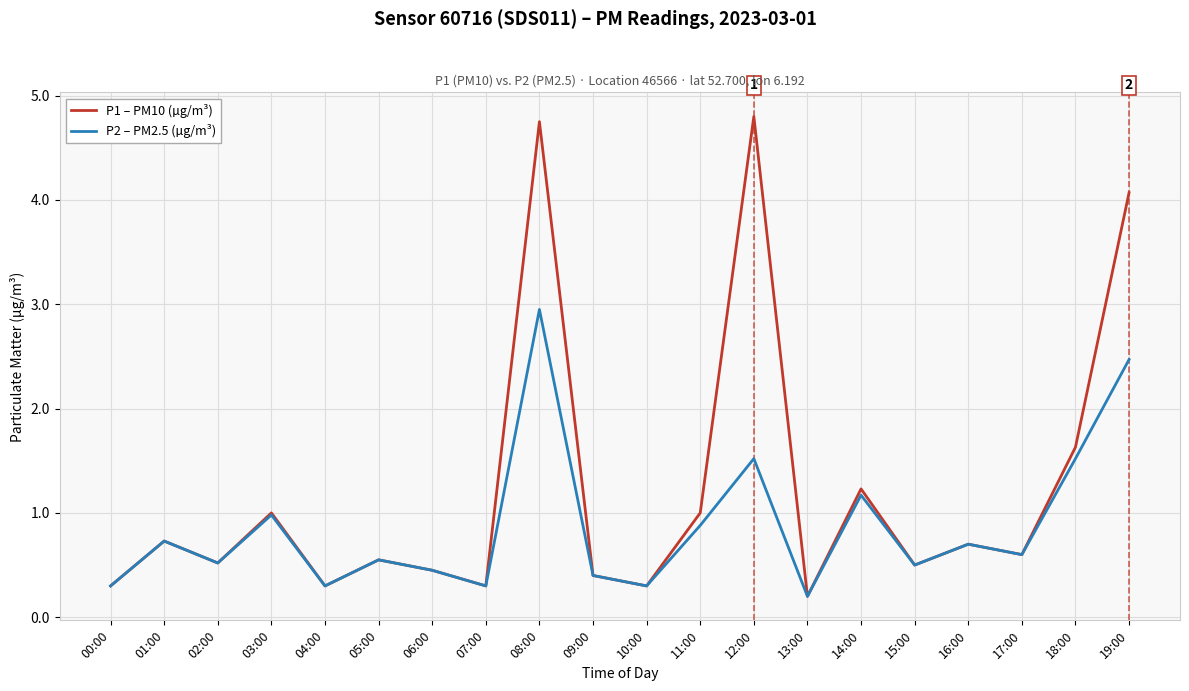

True or false: P2 – PM2.5 (µg/m³) has a value of 0.3 at 04:00.

True